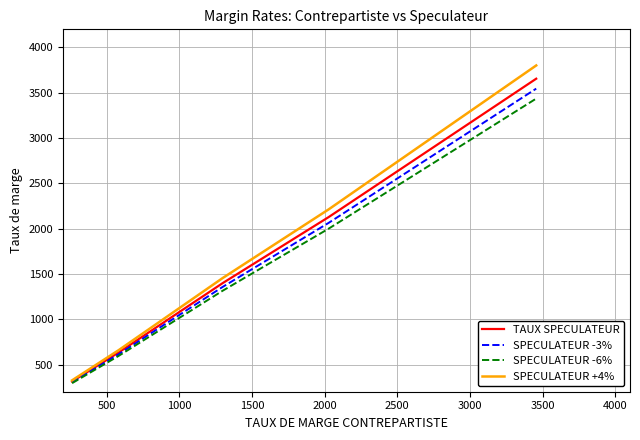

How many data points does each series have?

40